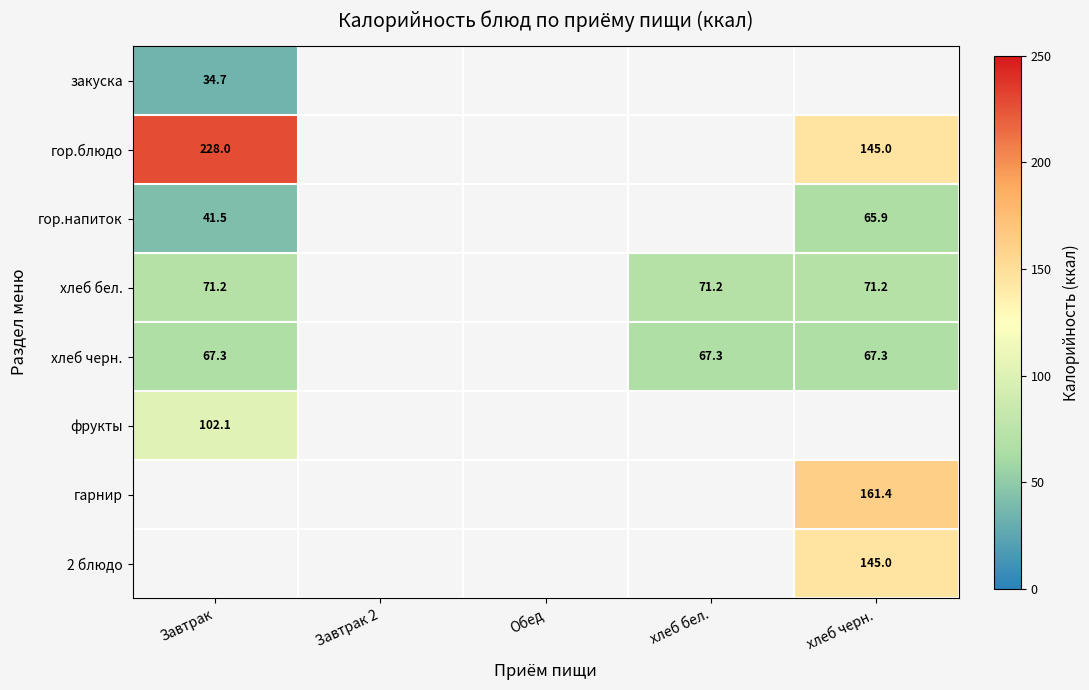

How many distinct data groups are displayed?

8